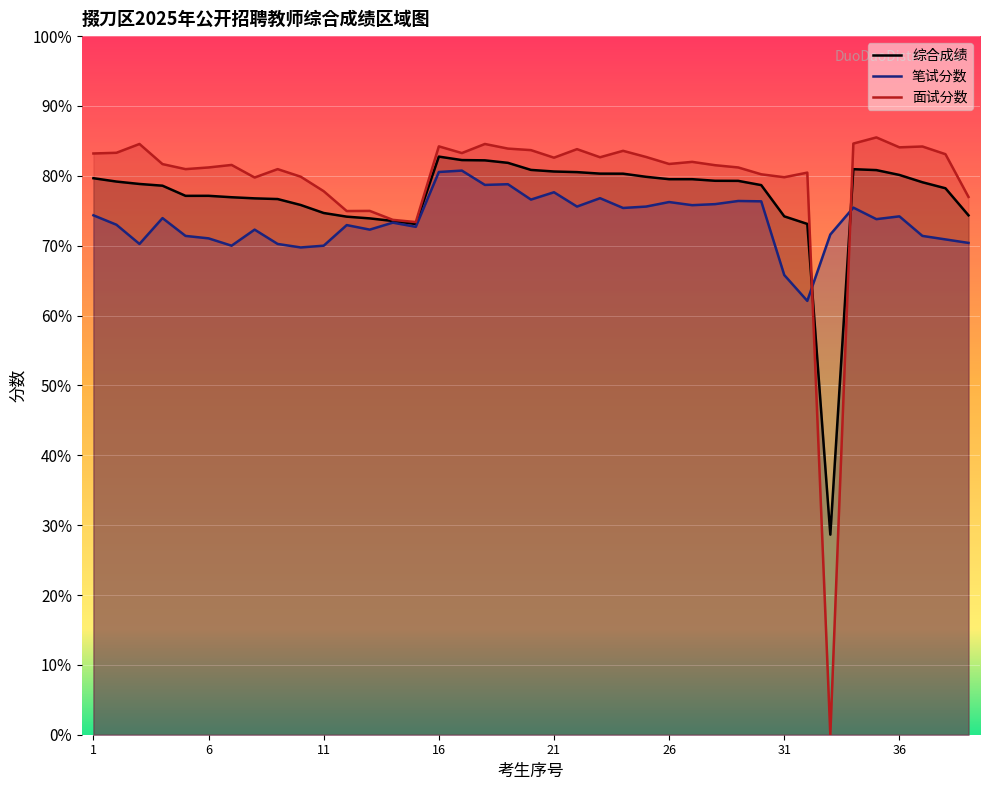

What is the value of the 笔试分数 point at the 25th from the left?

75.6